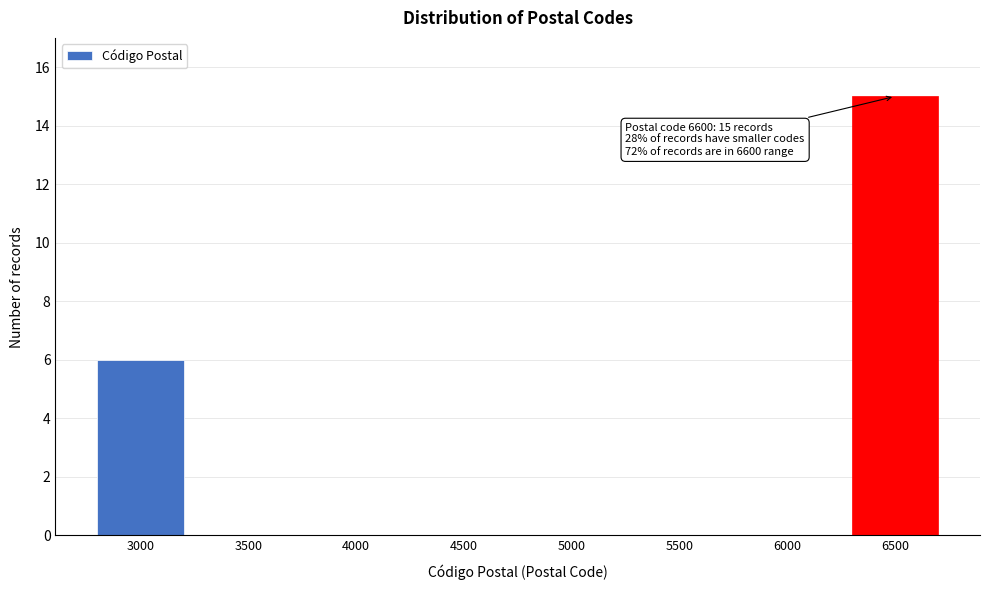

Reading right to left, list all the values displayed in this chart.

6500=15	6000=0	5500=0	5000=0	4500=0	4000=0	3500=0	3000=6